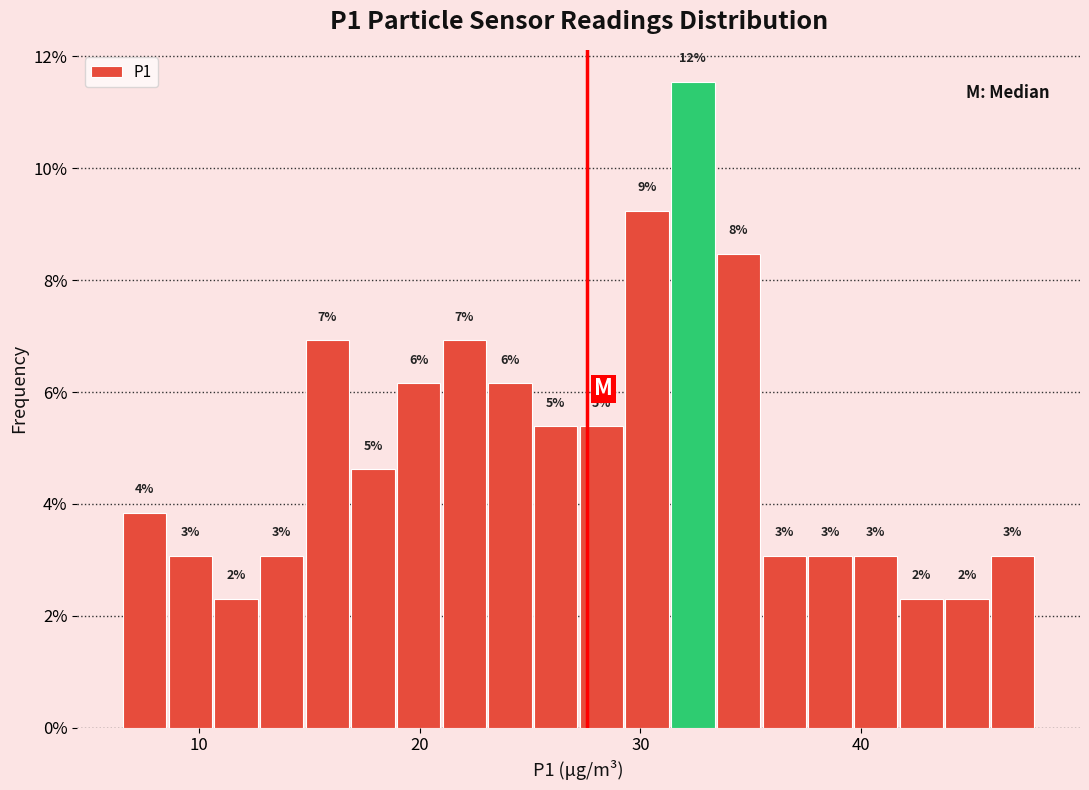

Around what value on the x-axis is the tallest bar? Give the approximate position of its centre, as read against the axis.

32